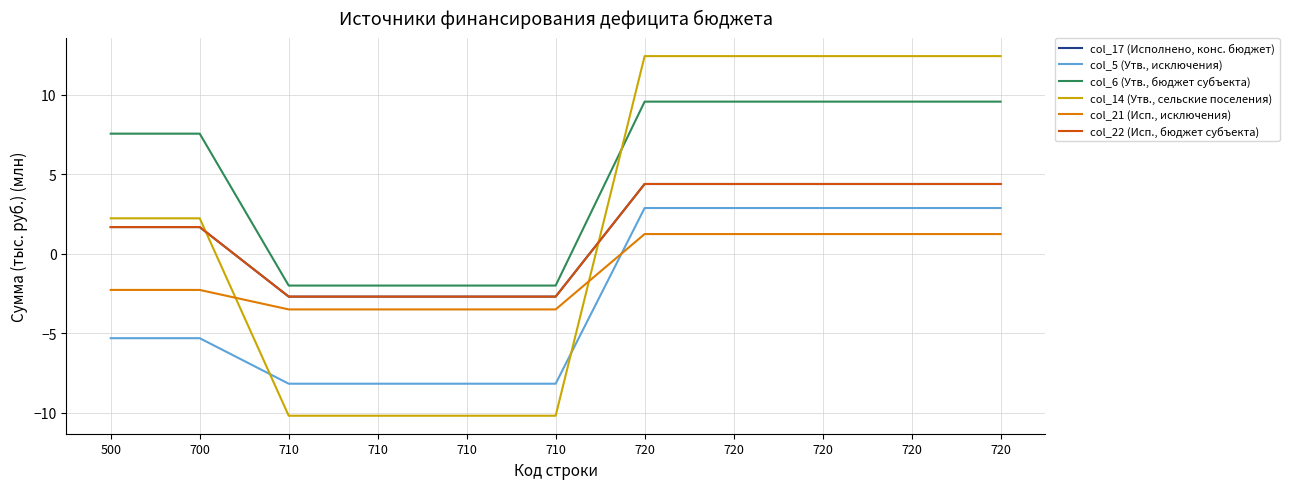

Is the value of col_22 (Исп., бюджет субъекта) at 710 greater than the value of col_5 (Утв., исключения) at 500?

Yes